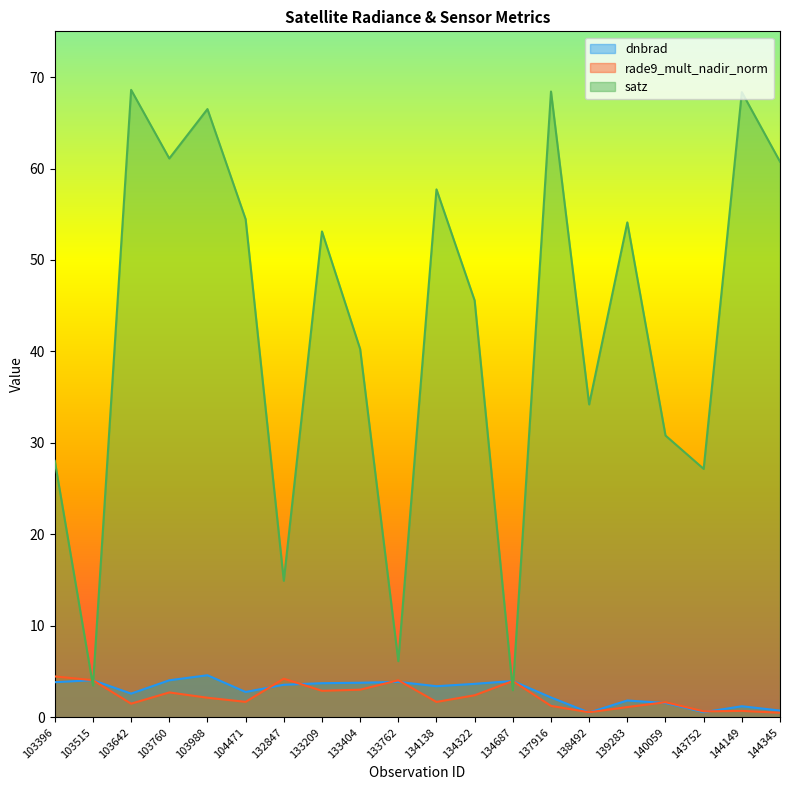

What is the difference between the second highest and minimum values in the rade9_mult_nadir_norm series?

3.7